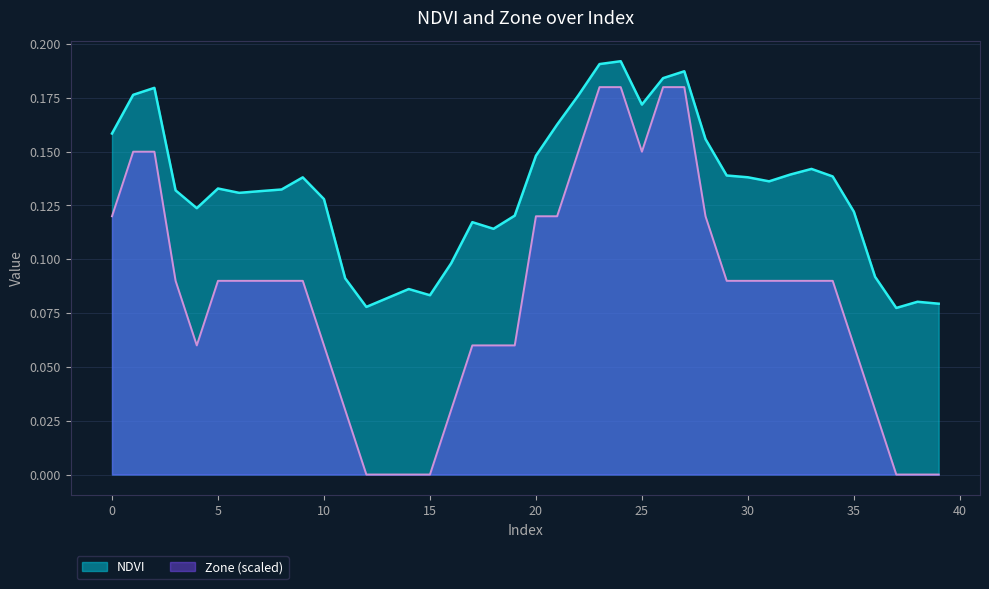

Read the NDVI value at 13.

0.1